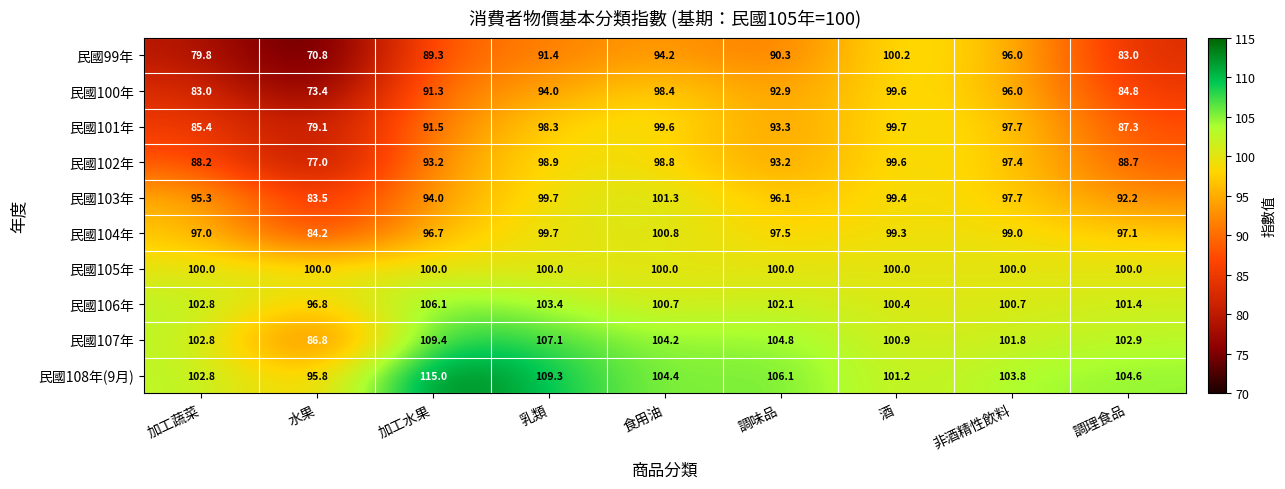

Which series changed the most between 食用油 and 酒?

民國99年